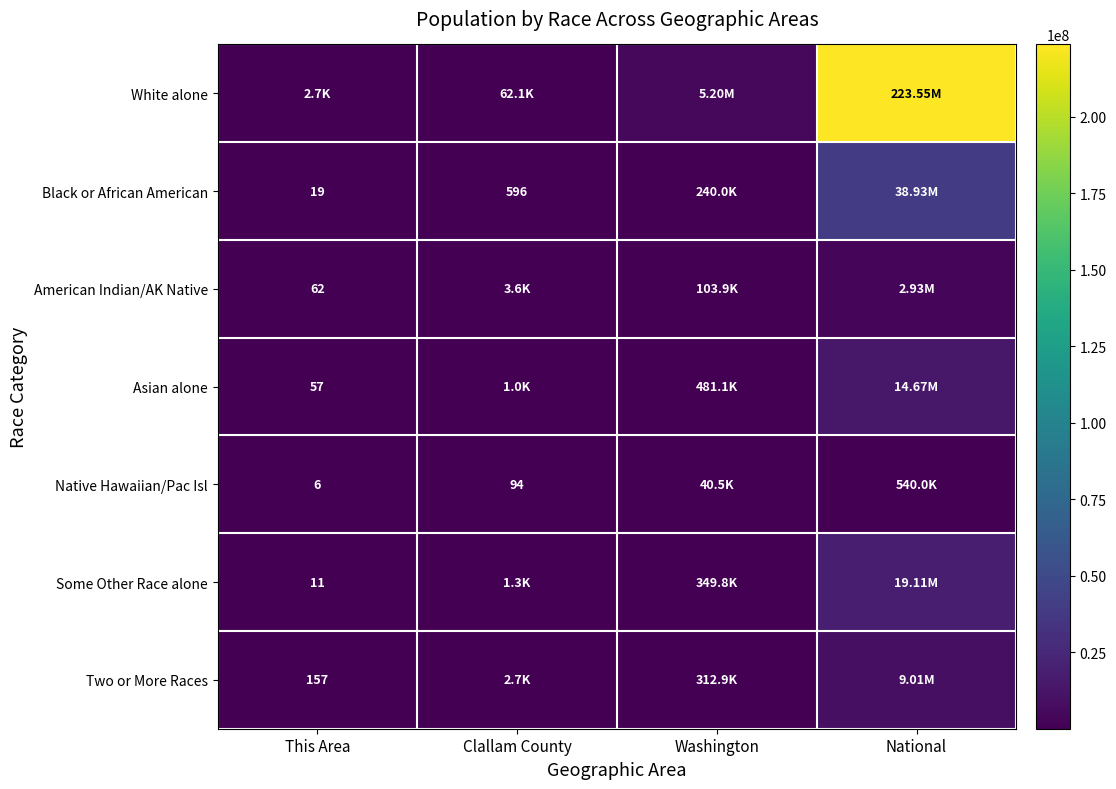

Which series has the largest total across all categories?

White alone